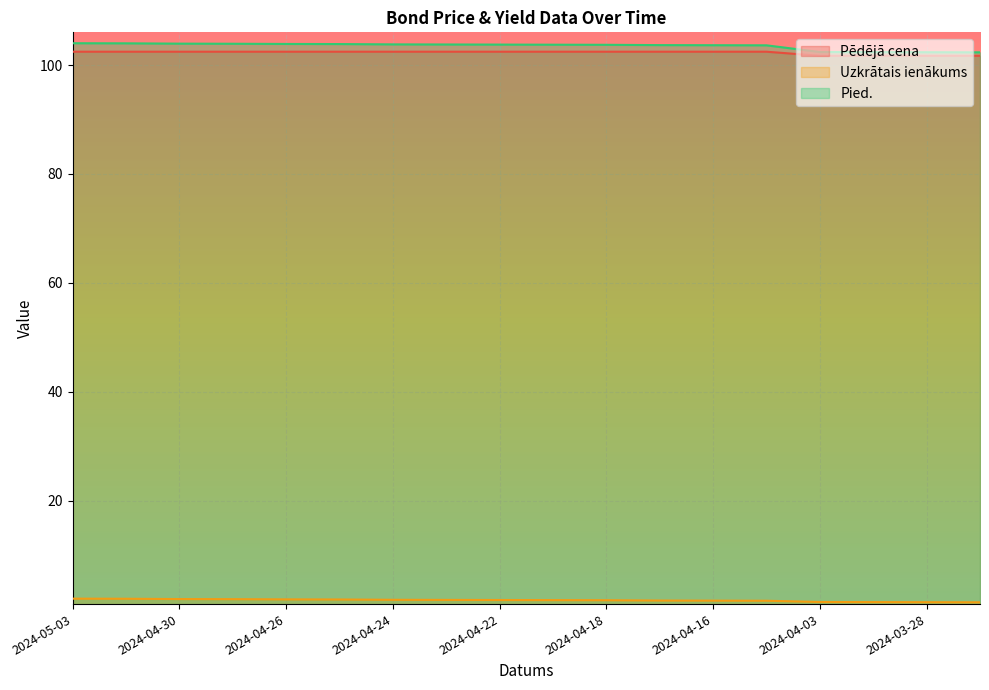

How many lines are shown in the chart?

3